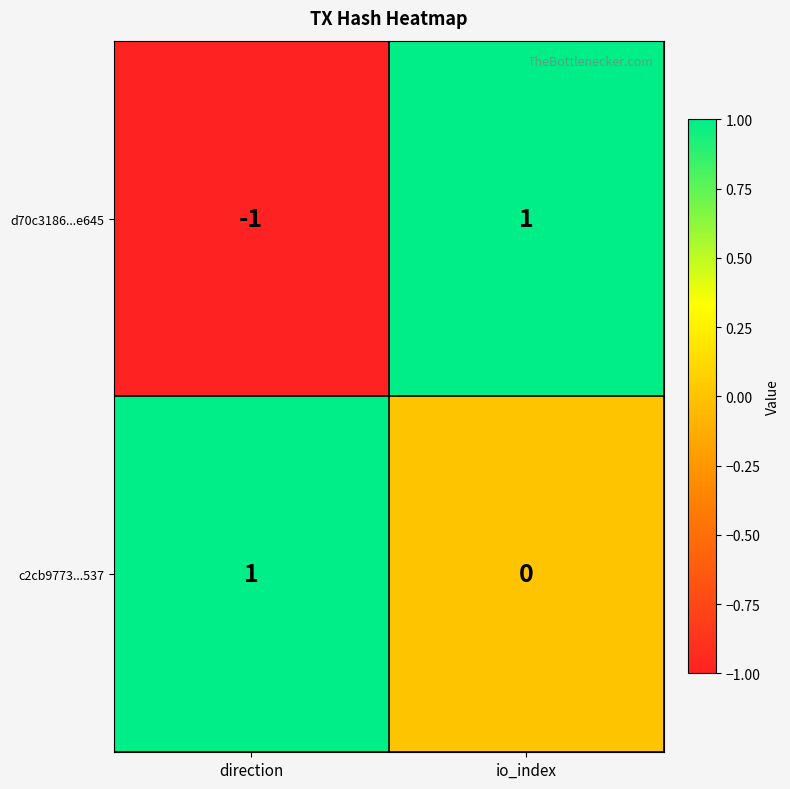

Where is c2cb9773...537 nearest to the value 0?

io_index